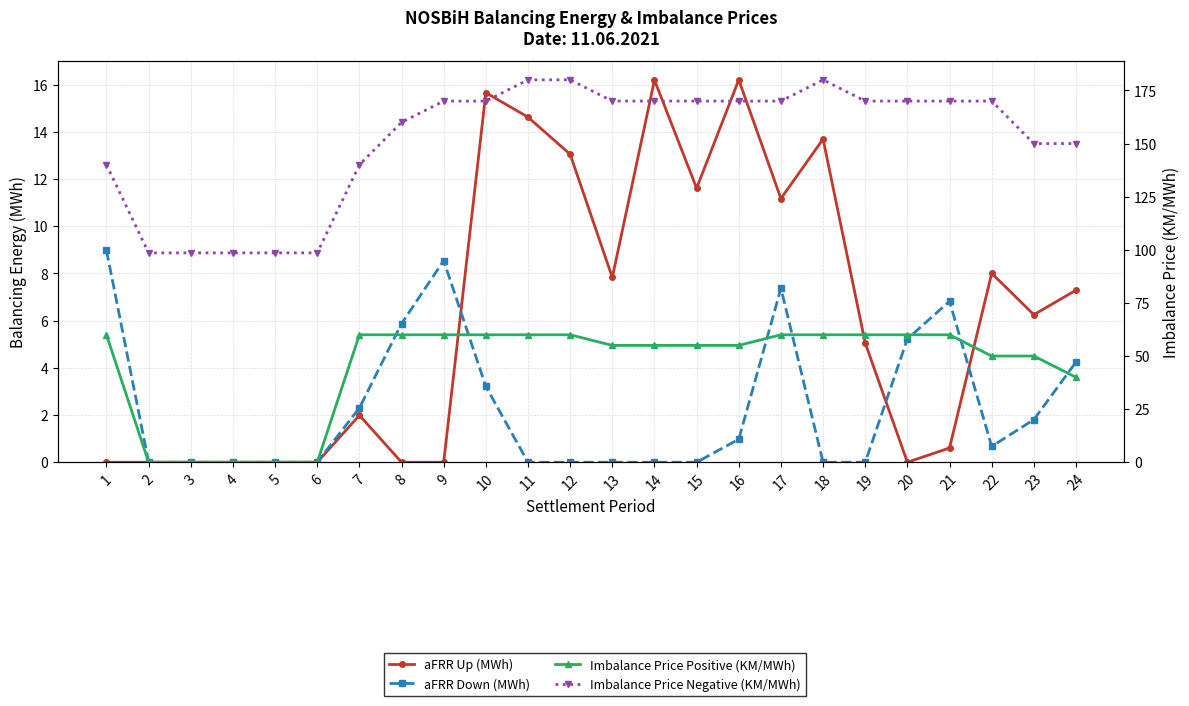

True or false: Imbalance Price Positive (KM/MWh) has a value of 17.5 at 16.

False